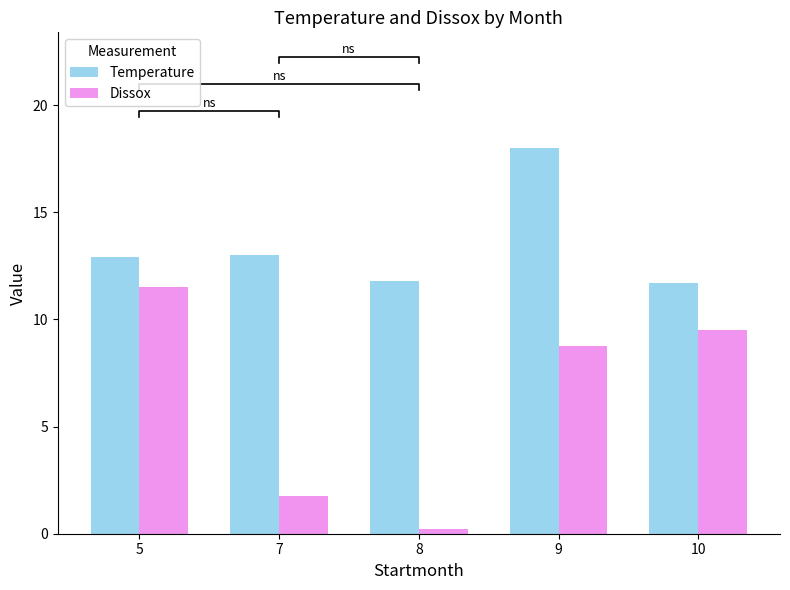

What is the average value of the Dissox series?

6.3